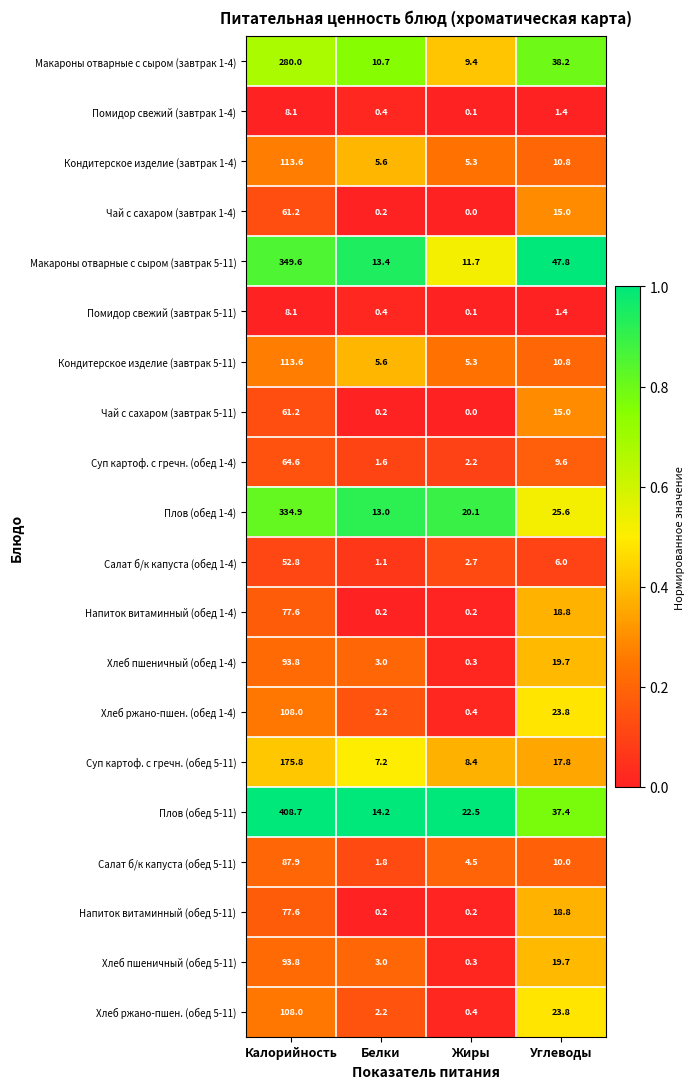

Which category has the highest value across all series?

Калорийность